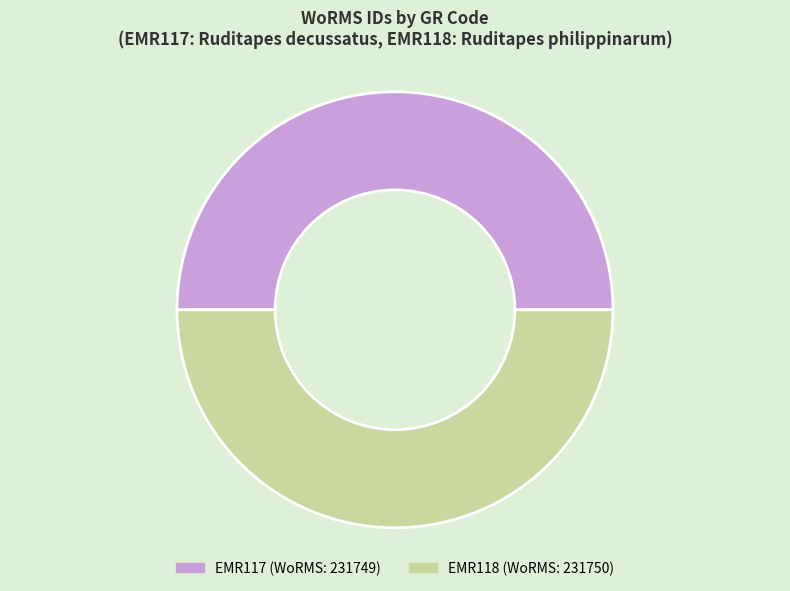

Do EMR117 and EMR118 together represent more than half of the pie?

Yes